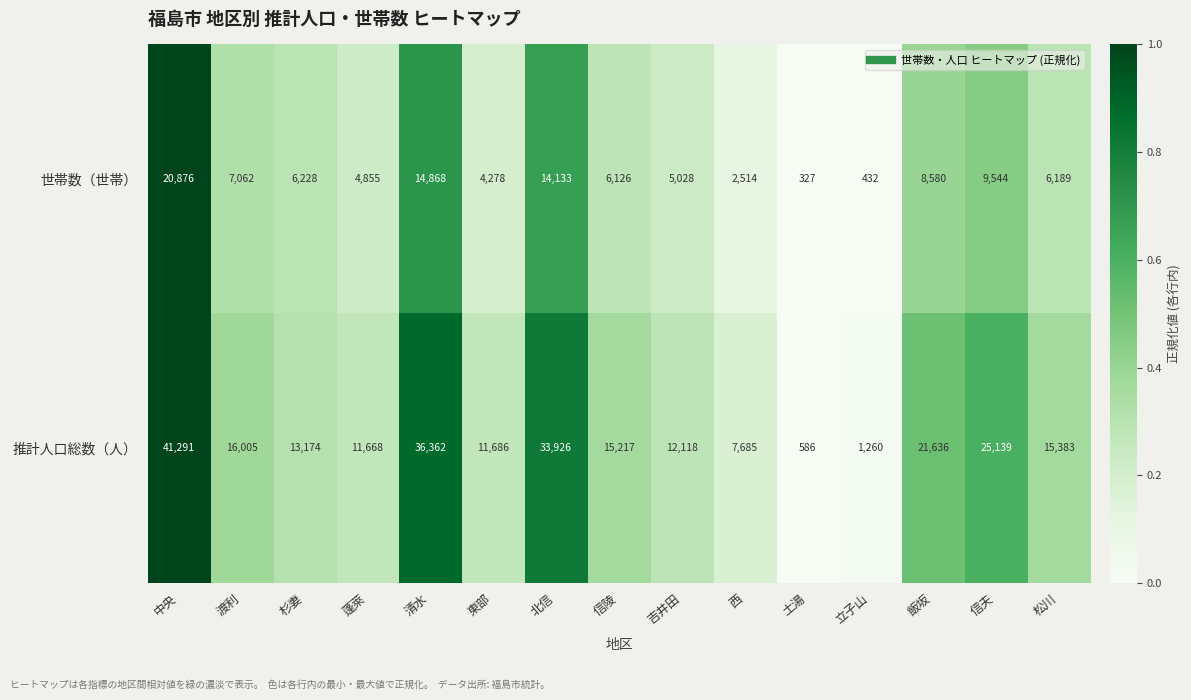

Where does the 推計人口総数（人） series first go above 15217?

中央